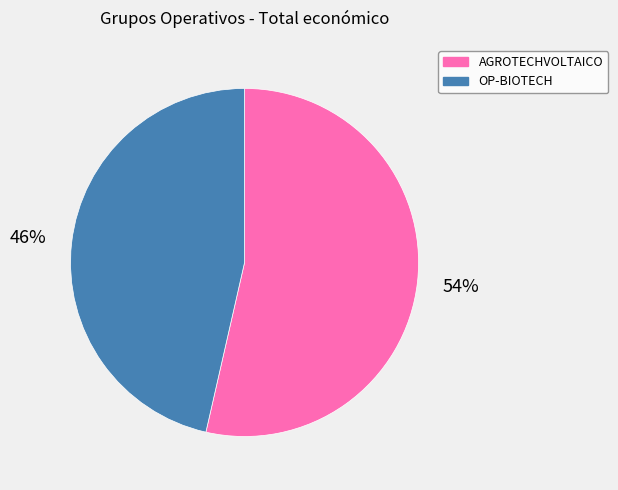

How many segments does this pie chart have?

2